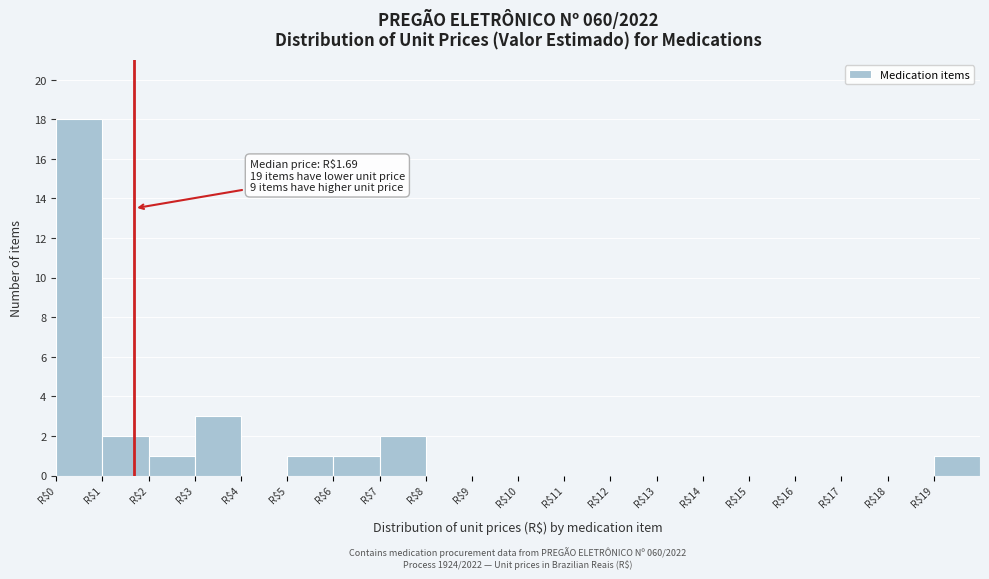

Which range on the x-axis has the tallest bar?

0 to 1